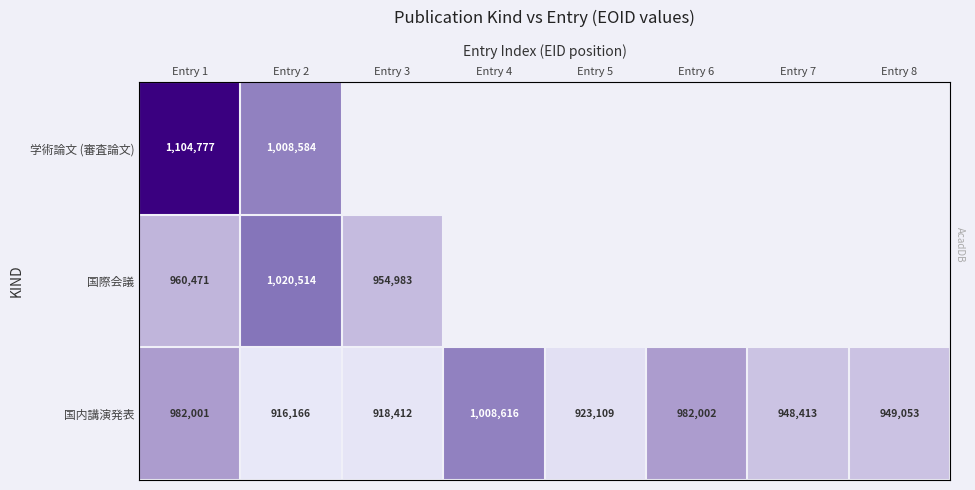

List the labels in order of 国内講演発表 value, largest first.

Entry 4, Entry 6, Entry 1, Entry 8, Entry 7, Entry 5, Entry 3, Entry 2